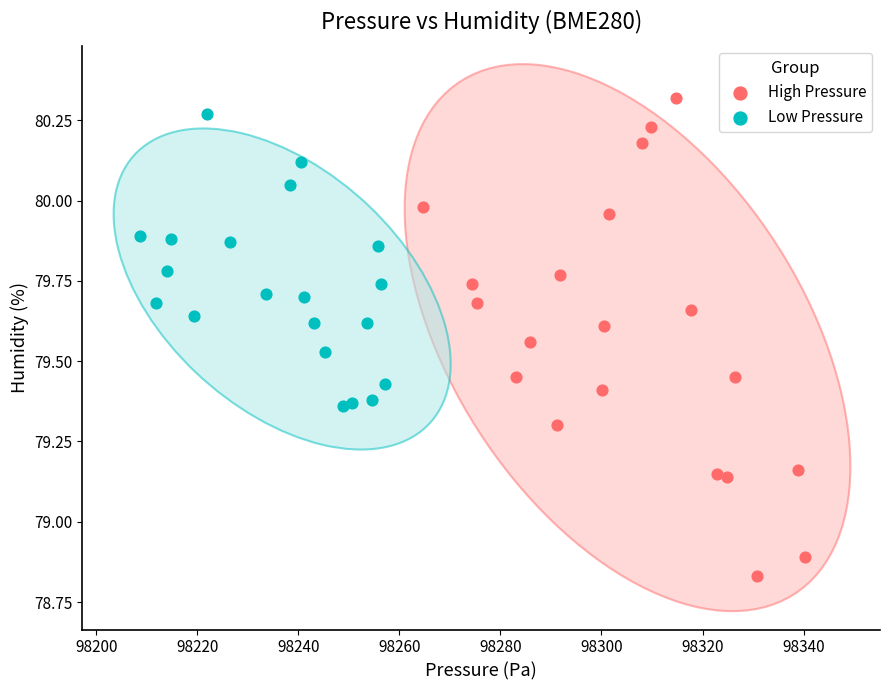

Which series has the largest Y range (max minus min)?

High Pressure